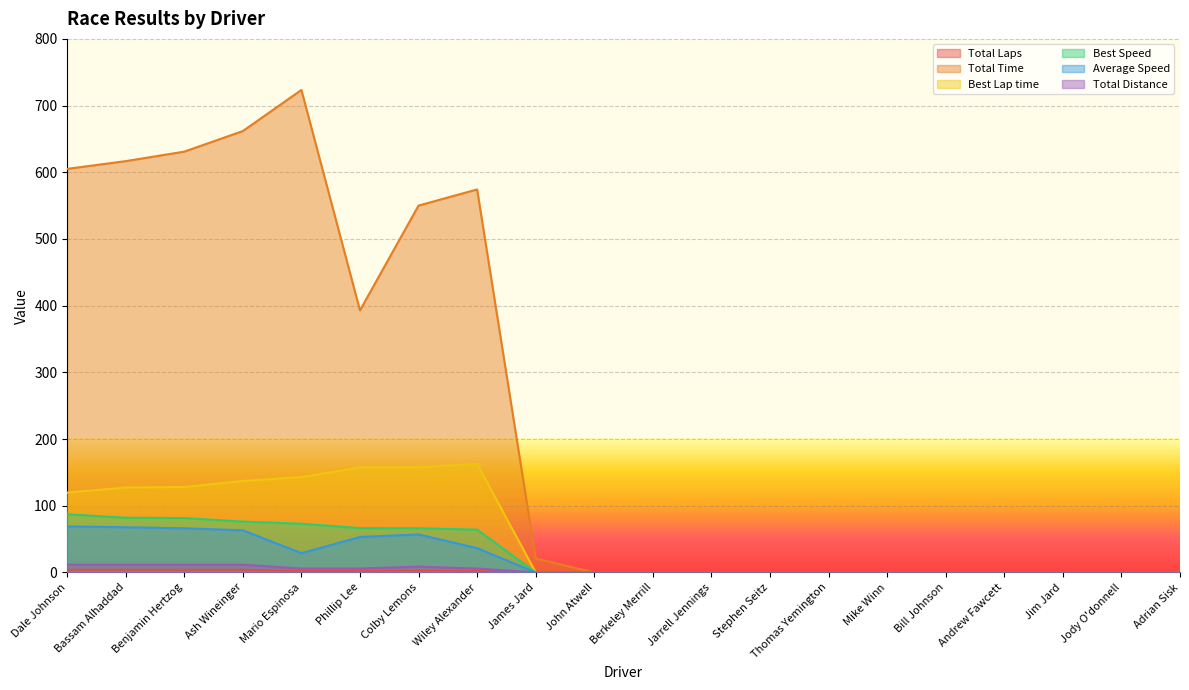

Rank the series by their maximum value, from highest to lowest.

Total Time, Best Lap time, Best Speed, Average Speed, Total Distance, Total Laps